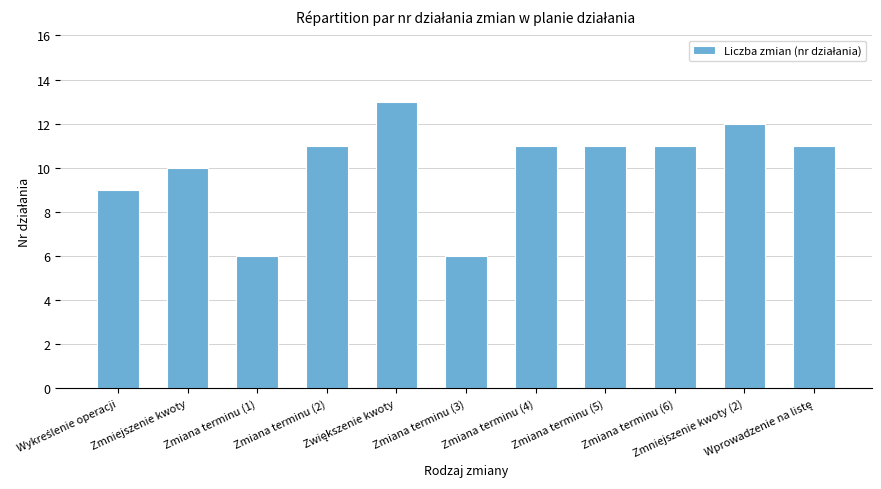

Reading left to right, what are all the values shown in this chart?

9	10	6	11	13	6	11	11	11	12	11